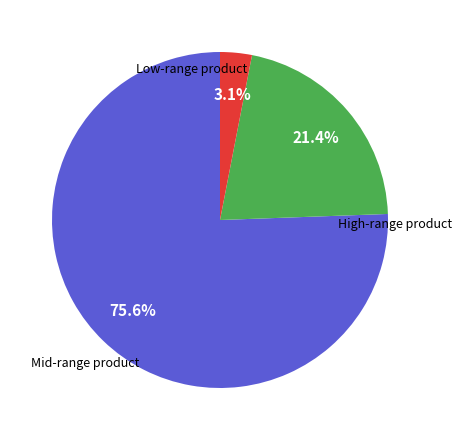

Is there a majority slice in this chart?

Yes